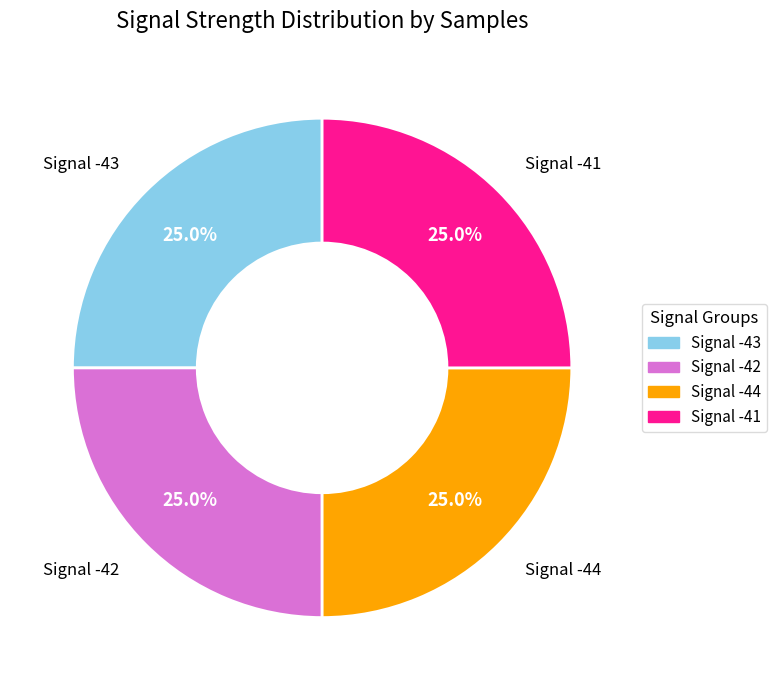

Does Signal -41 represent more than half of the total?

No